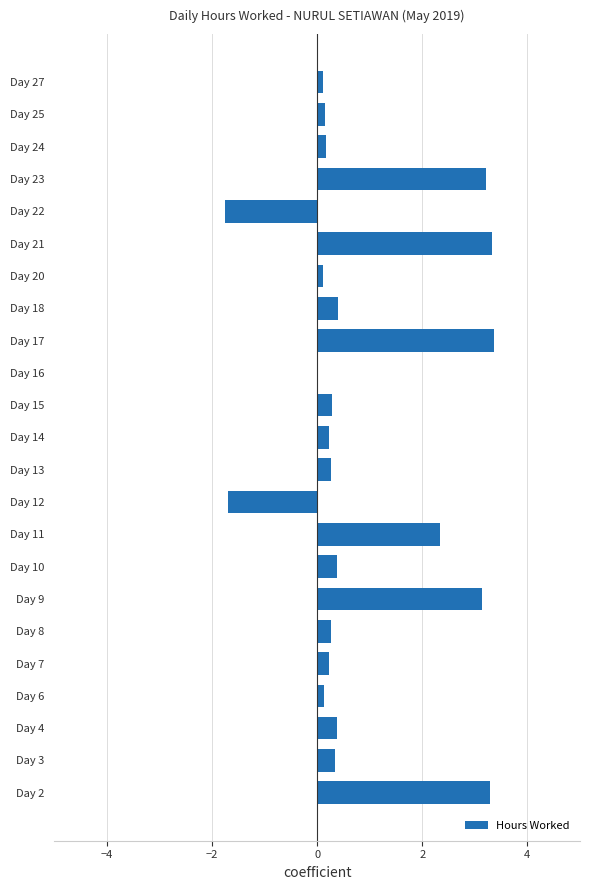

Count the number of data series in this chart.

1